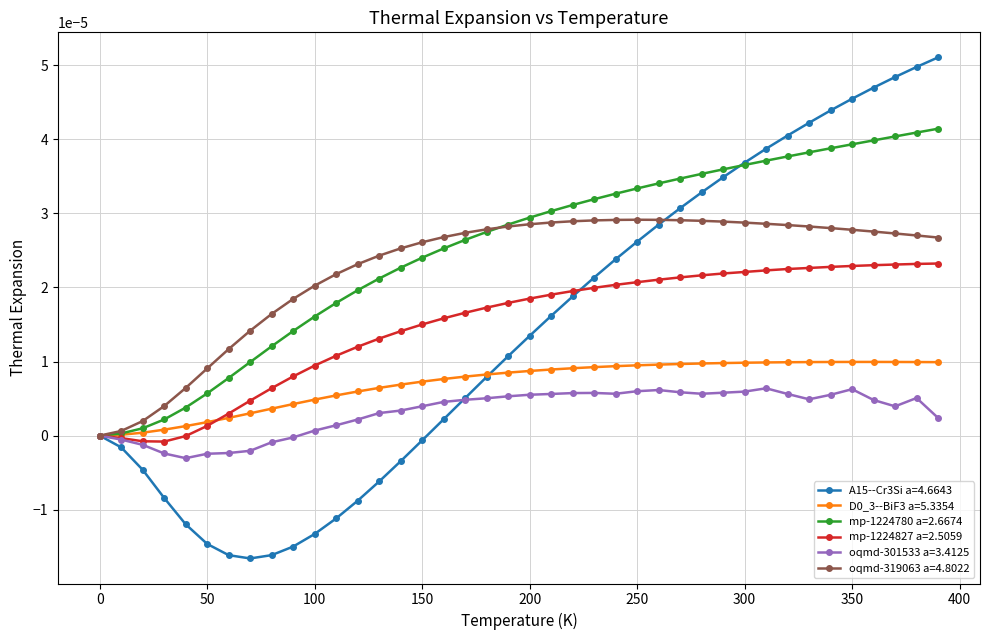

True or false: mp-1224780 a=2.6674 and A15--Cr3Si a=4.6643 intersect in this chart.

True